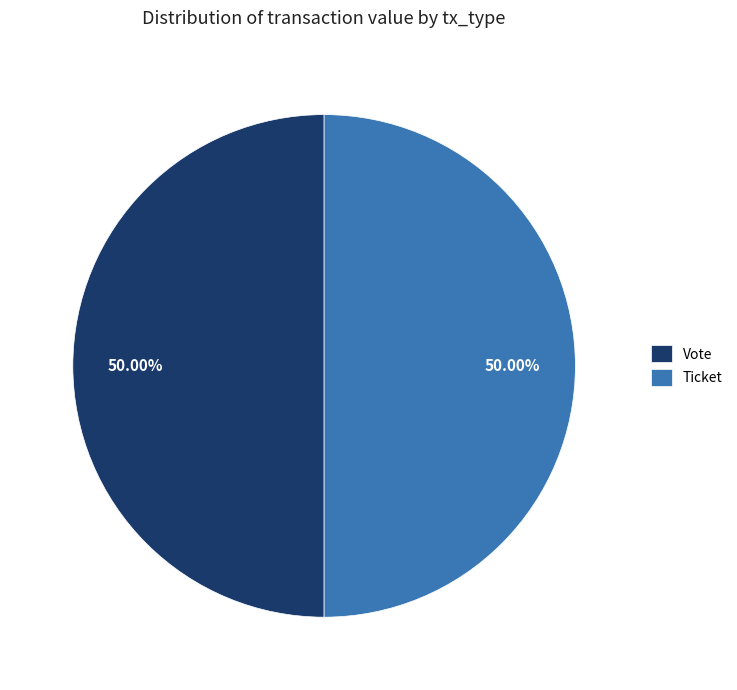

Approximately how many times larger is the value at Ticket compared to Vote?

1.0